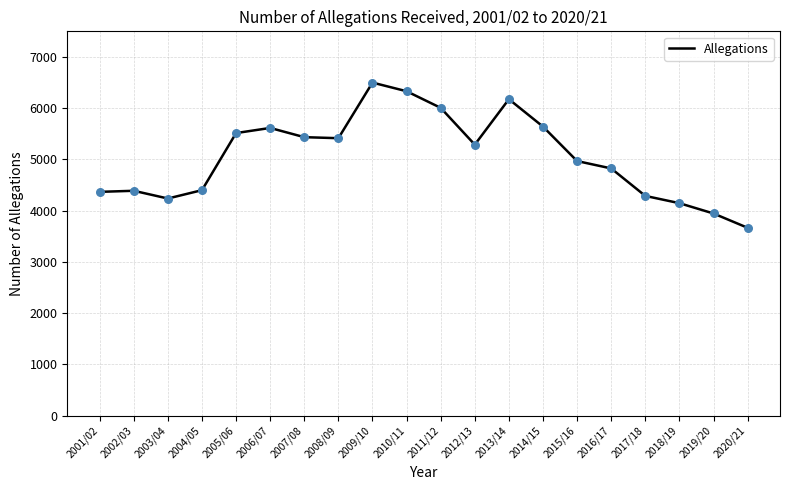

What is the change in value from 2006/07 to 2008/09?

-200